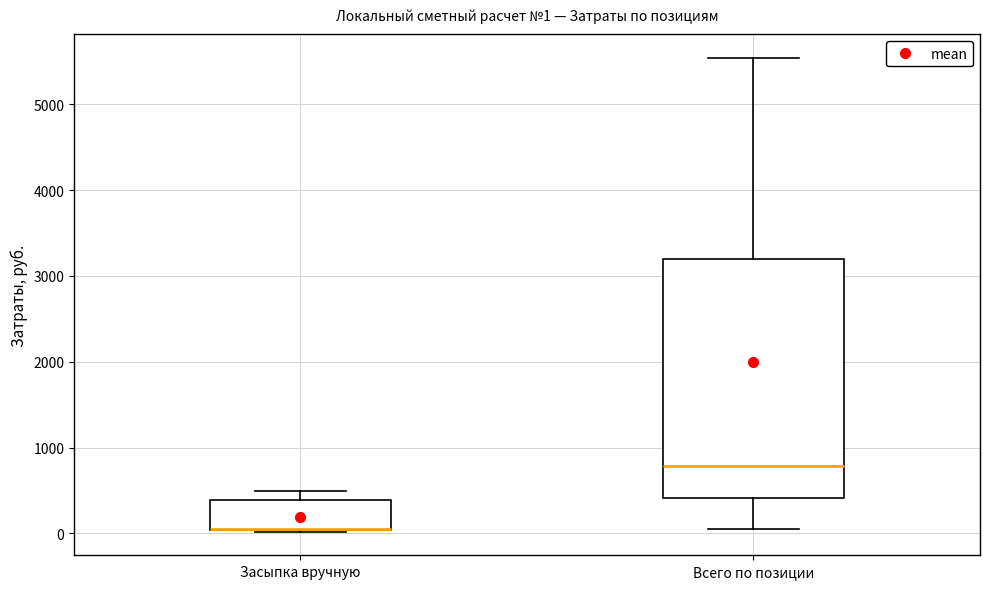

Comparing the boxes themselves (not the whiskers), which one is the tallest?

Всего по позиции